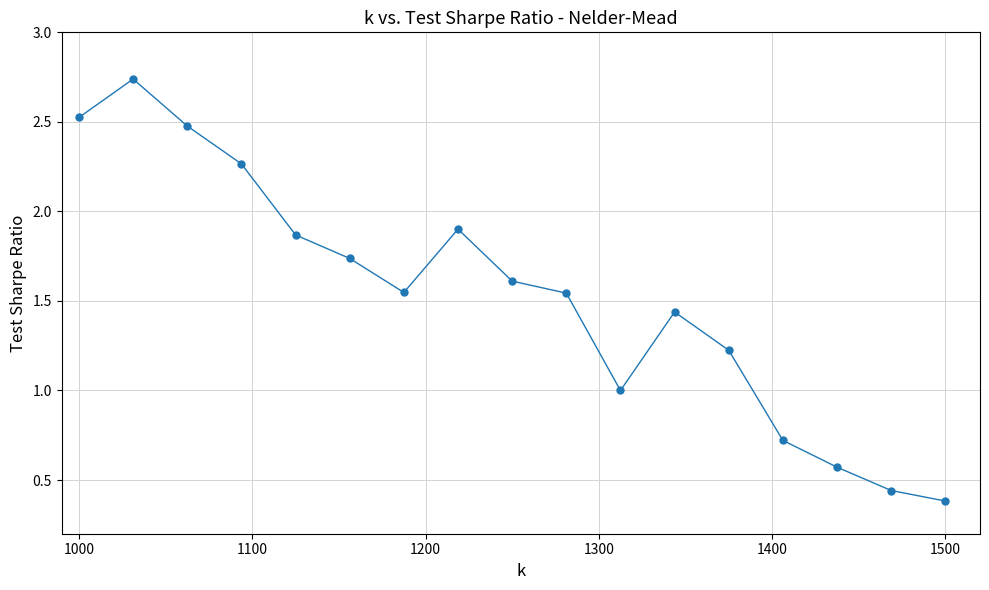

Count the number of data series in this chart.

1